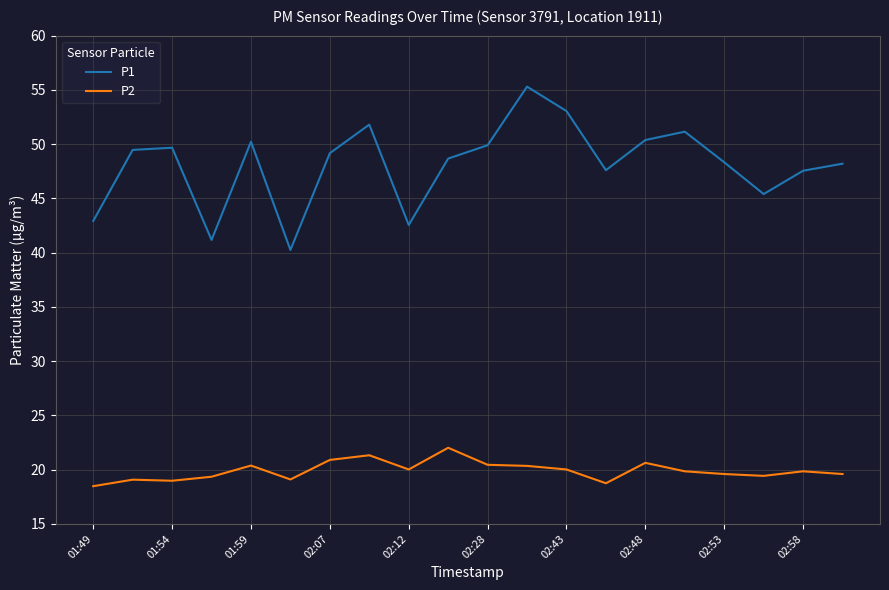

Which series has the largest total across all categories?

P1